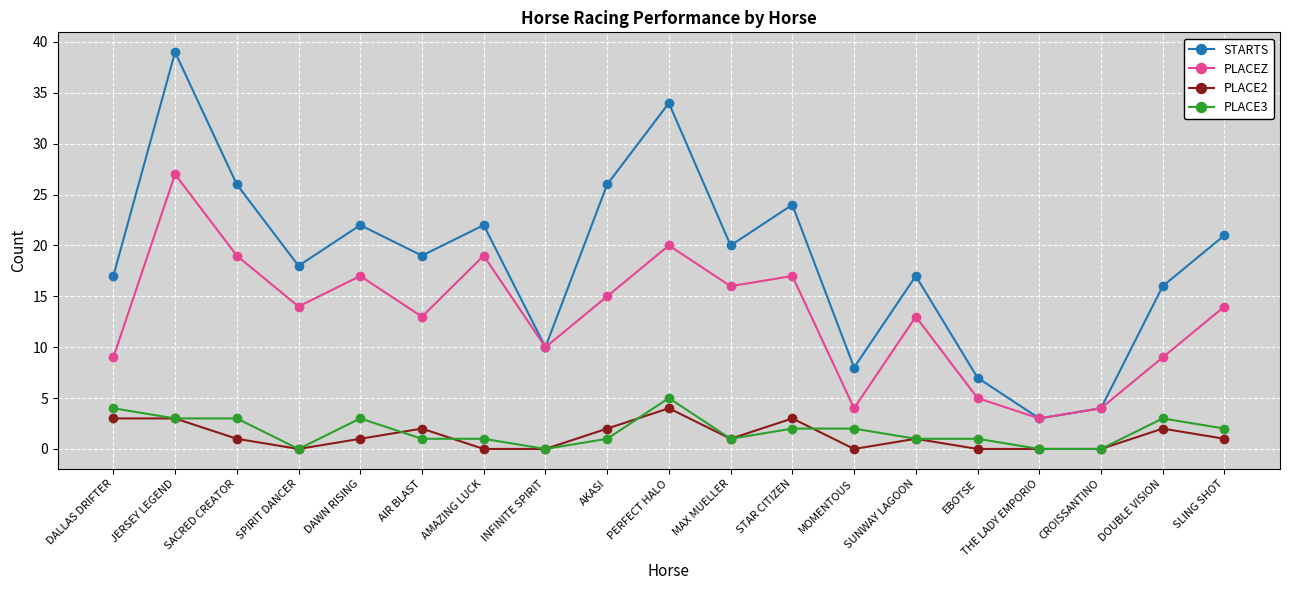

At how many categories does at least one series exceed 27?

2